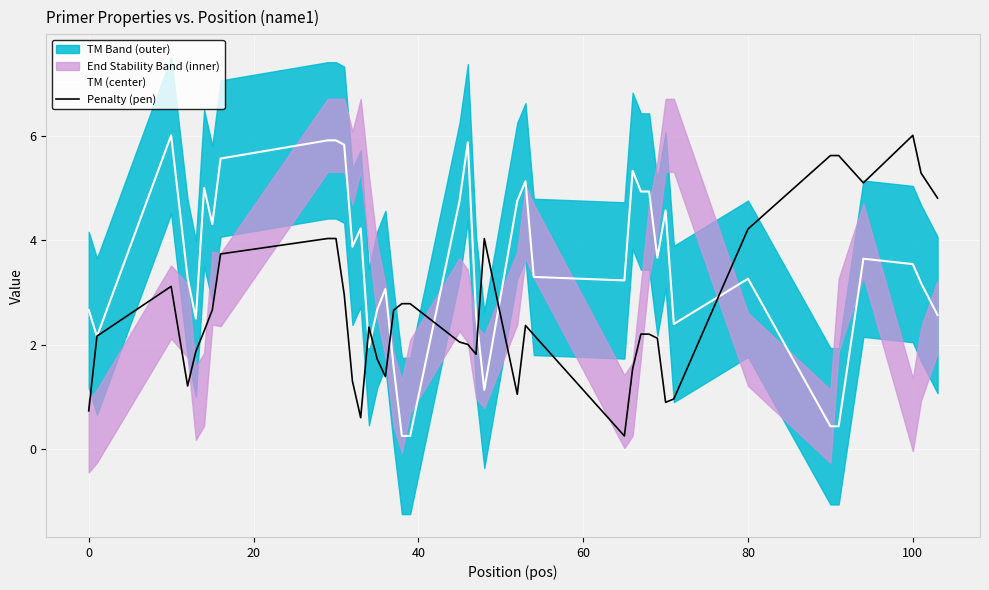

Which series has the largest range (max minus min)?

TM (center)